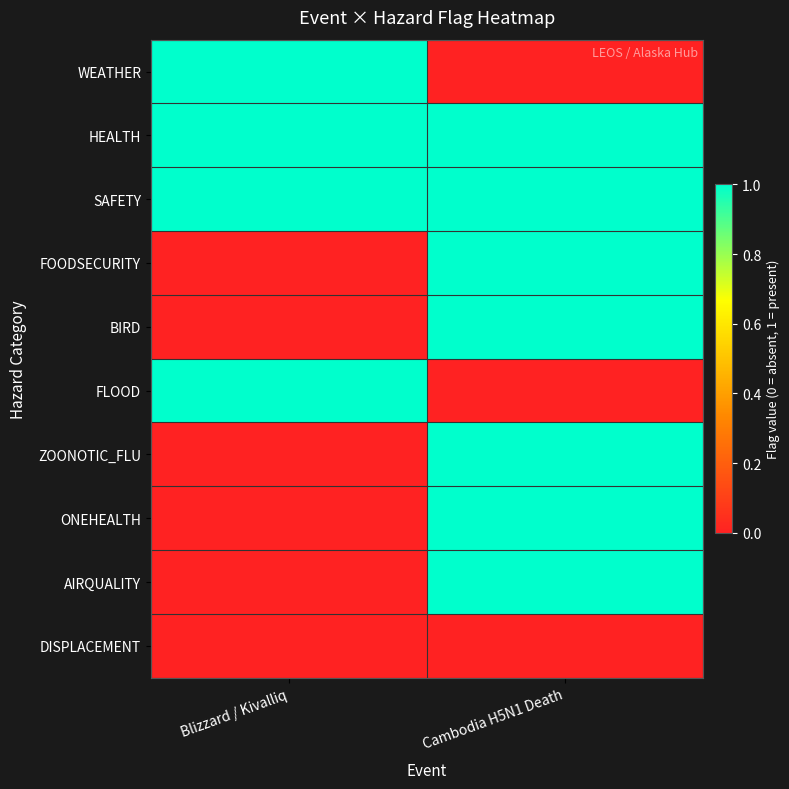

Between Cambodia H5N1 Death and Blizzard / Kivalliq, which is larger?

Blizzard / Kivalliq